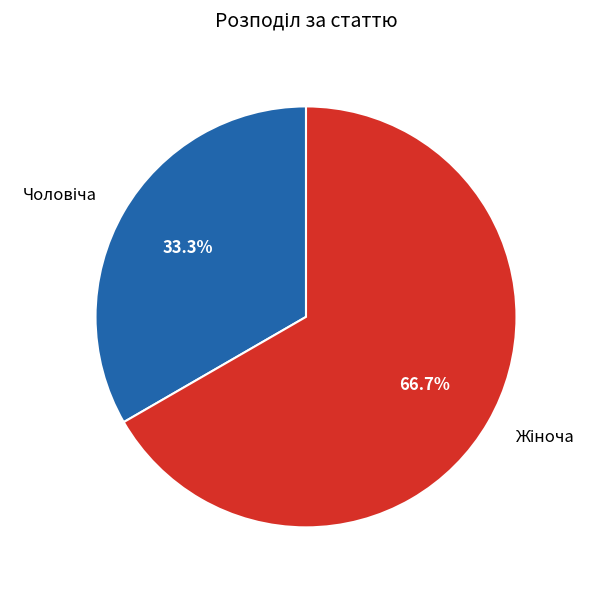

Does any single category account for the majority?

Yes